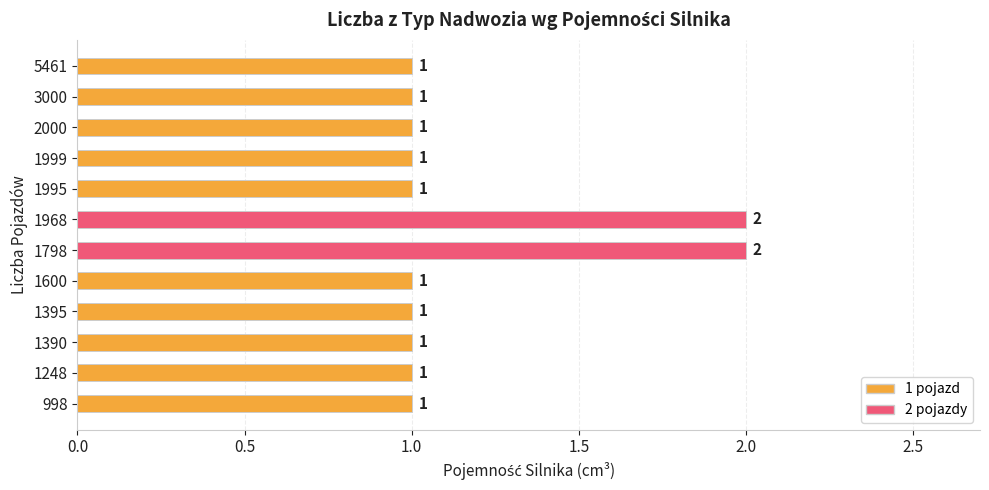

What is the minimum value shown in the chart?

1